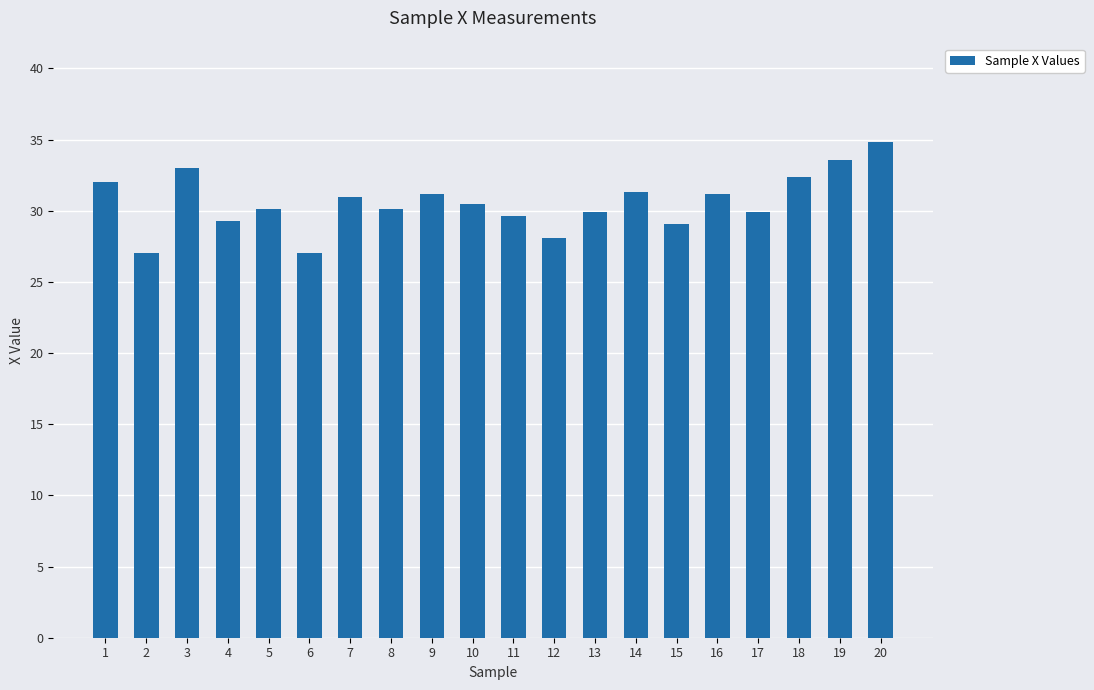

What is the average value?

30.6